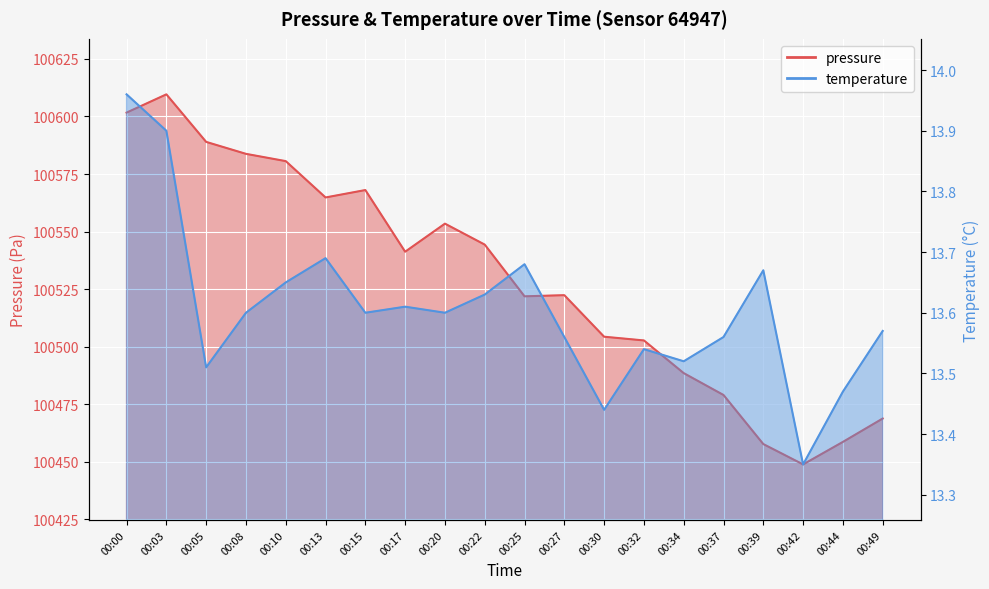

List the labels in order of pressure value, largest first.

00:03, 00:00, 00:05, 00:08, 00:10, 00:15, 00:13, 00:20, 00:22, 00:17, 00:27, 00:25, 00:30, 00:32, 00:34, 00:37, 00:49, 00:44, 00:39, 00:42